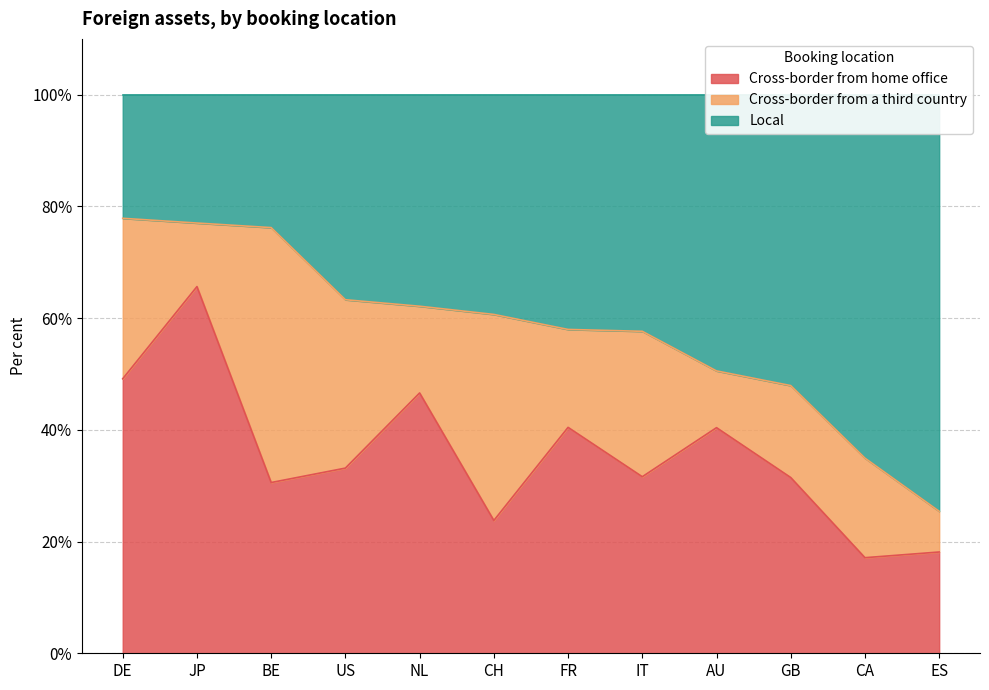

At which category does Cross-border from home office reach its first local valley?

BE